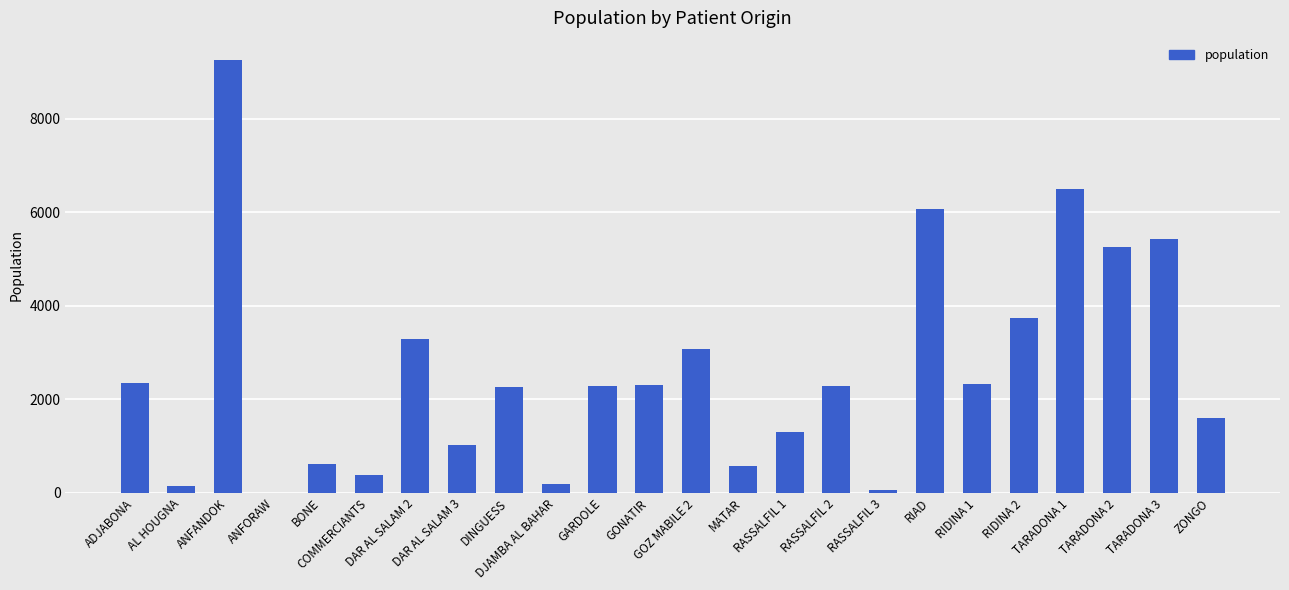

What is the sum of all values?

62336